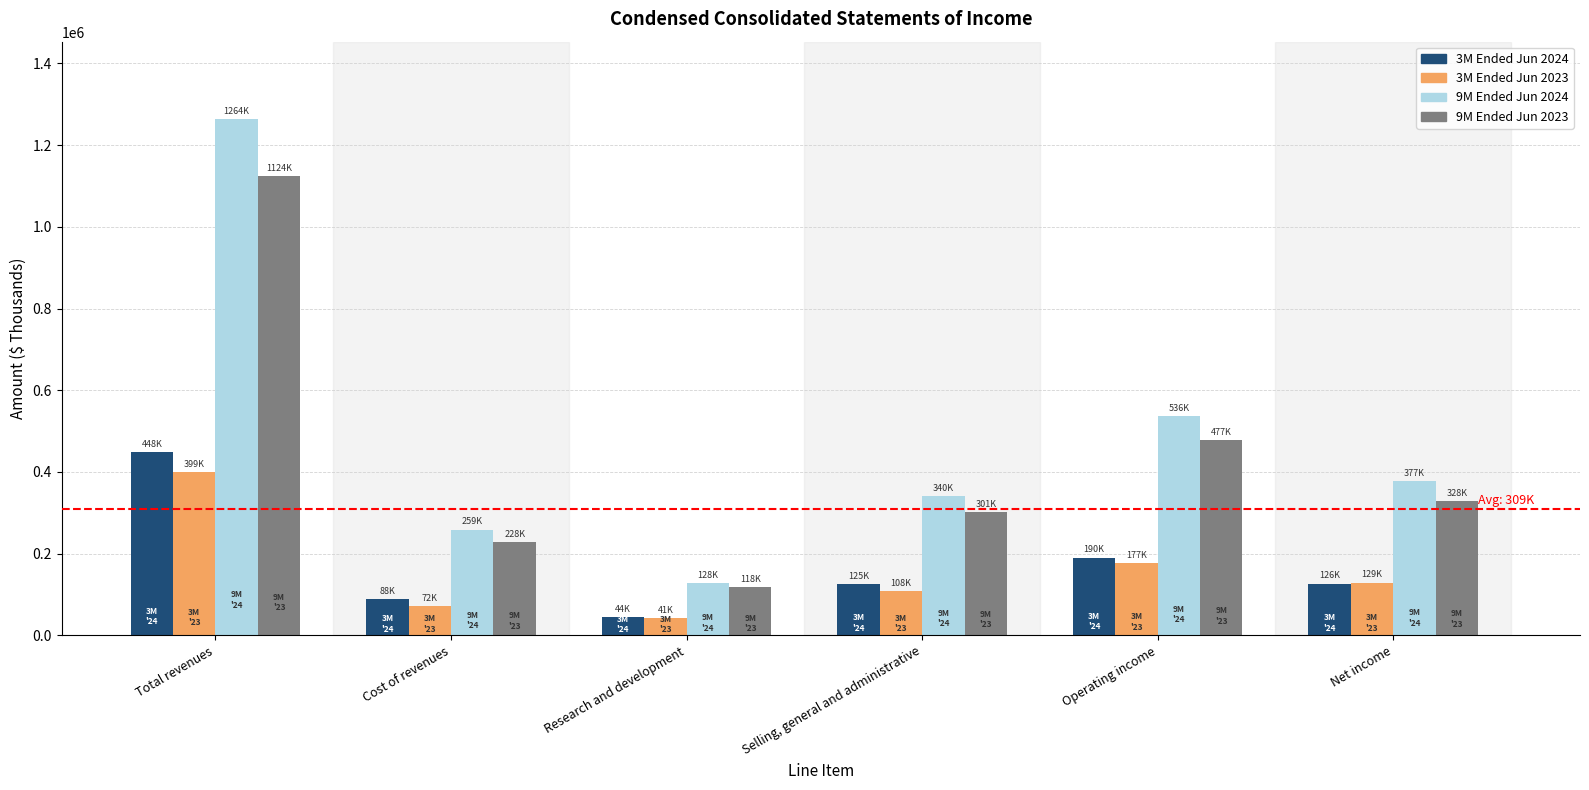

What is the sum of the 9M Ended Jun 2023 values at Operating income and Research and development?

595485